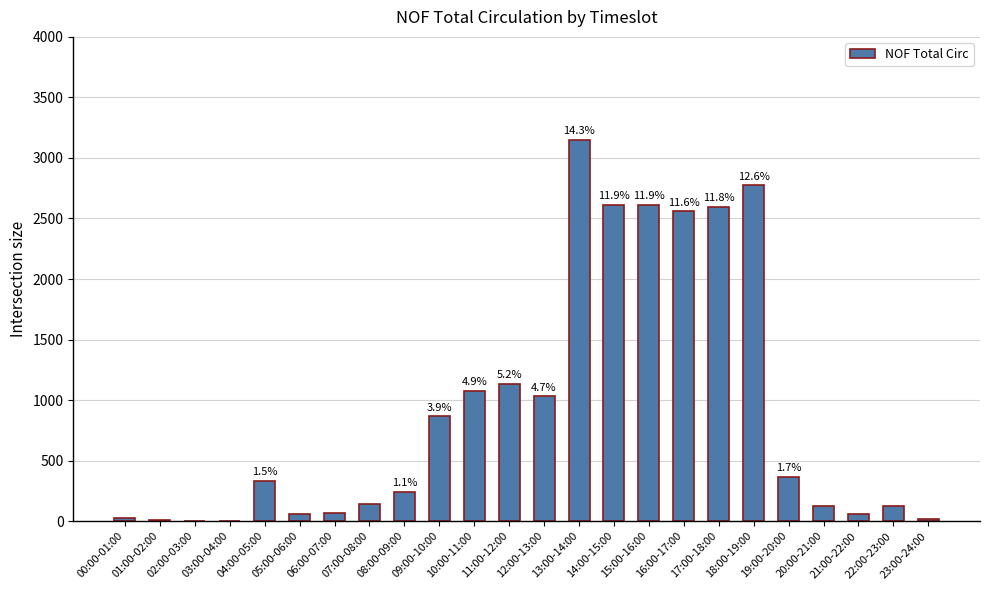

Which label corresponds to the smallest value in the chart?

02:00-03:00